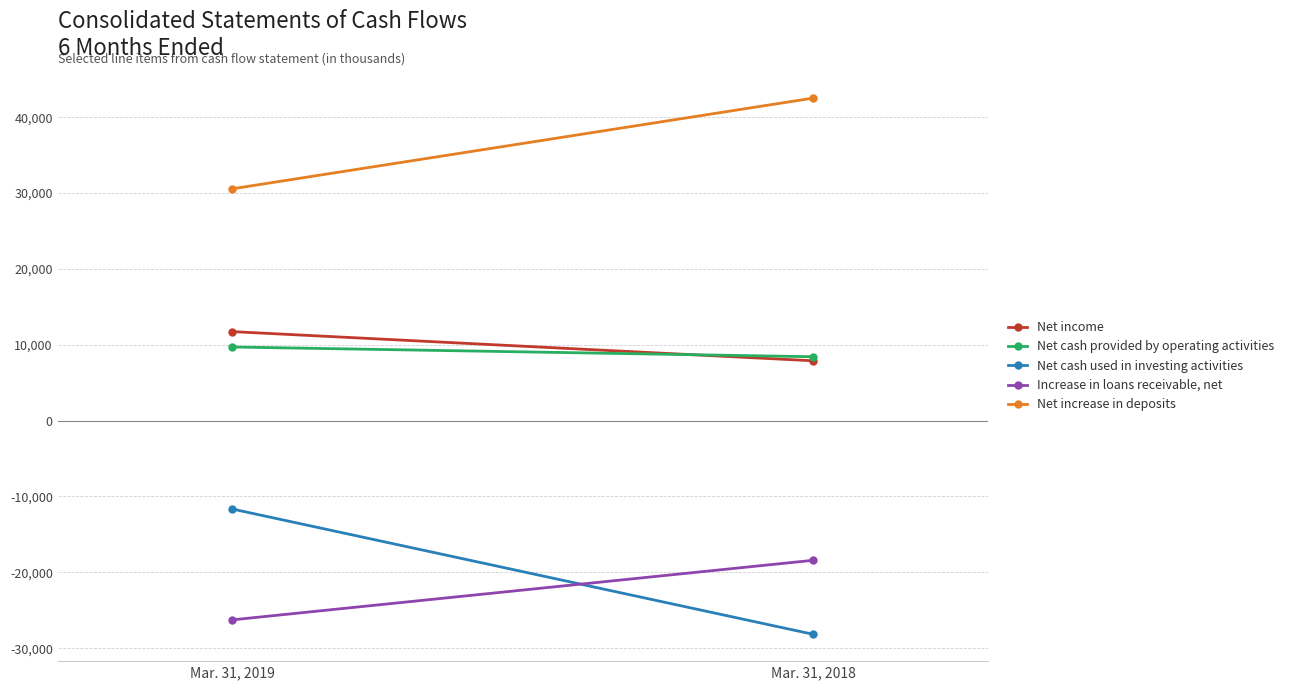

What is the greatest value displayed?

42513